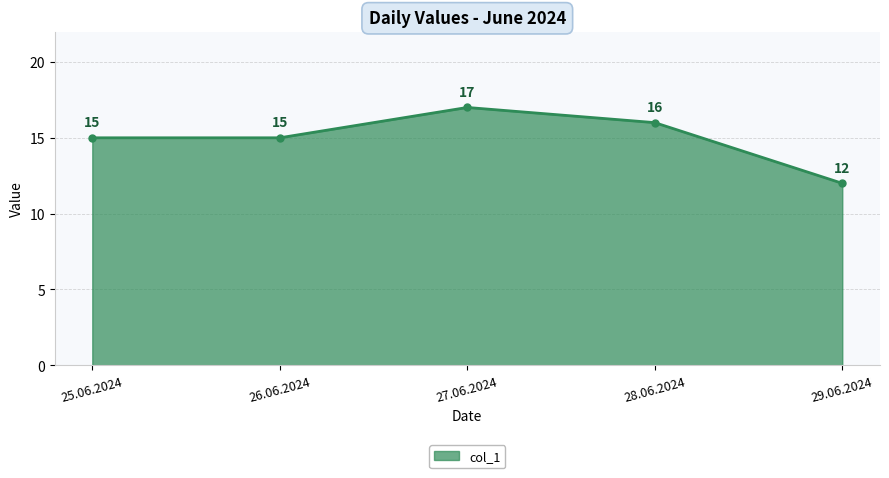

What is the sum of the values at 25.06.2024 and 27.06.2024?

32